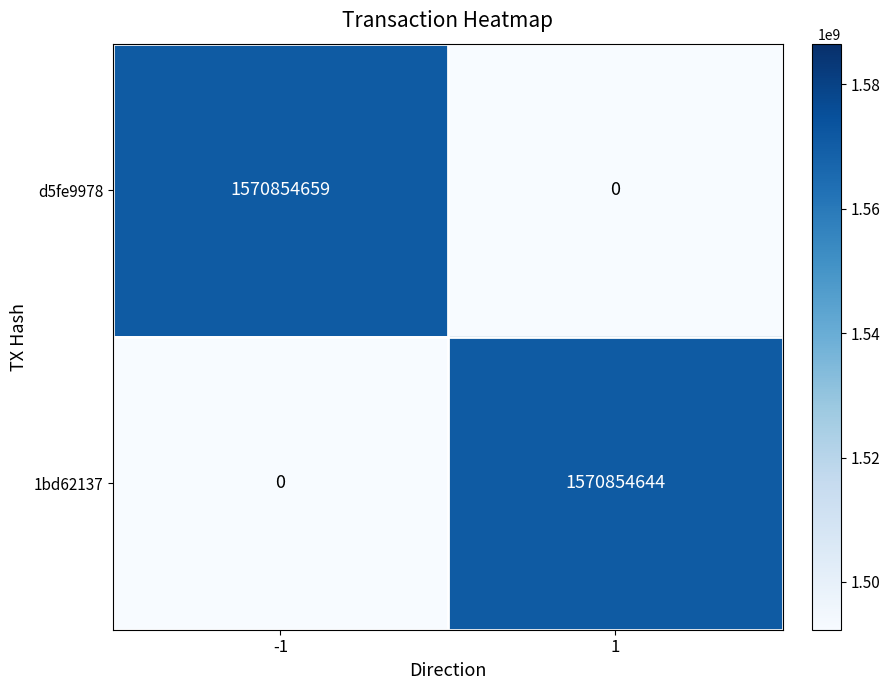

How many categories are shown in the chart?

2